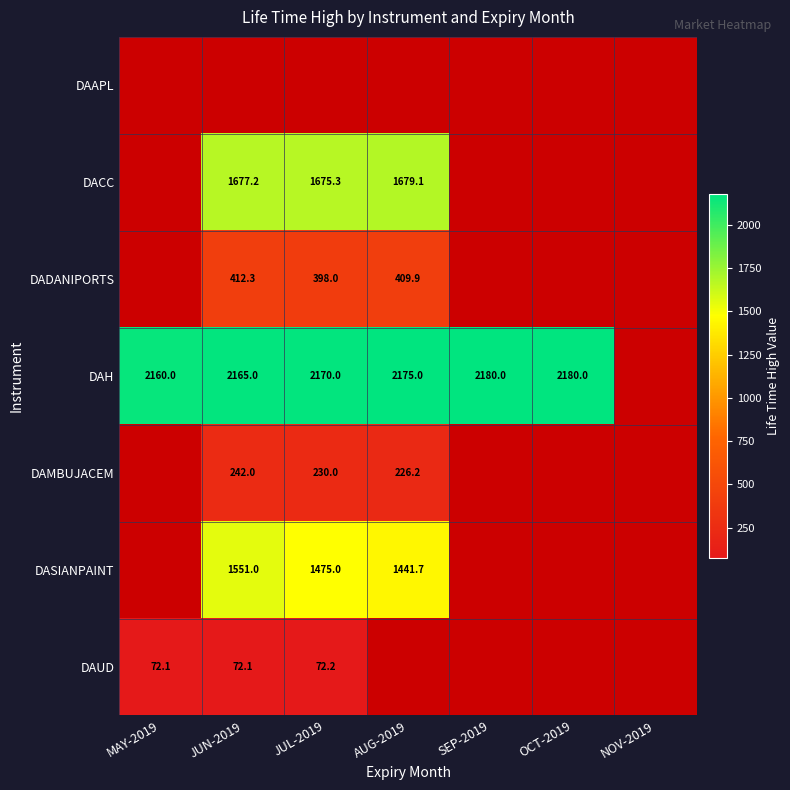

True or false: DACC has a value of 1679.1 at AUG-2019.

True